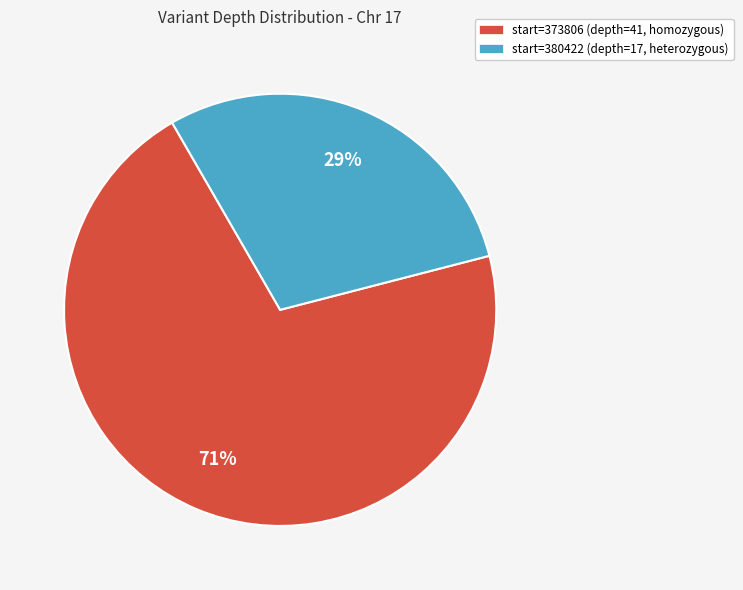

The start=373806 (depth=41, homozygous) slice represents 84% of the pie. True or false?

False